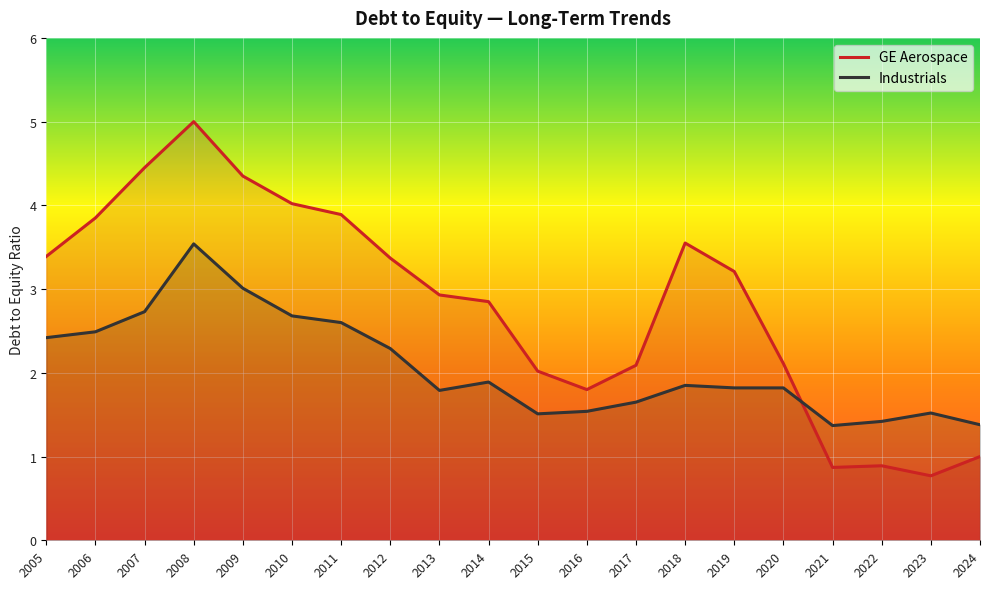

Between 2020 and 2023, which series saw the biggest shift?

GE Aerospace